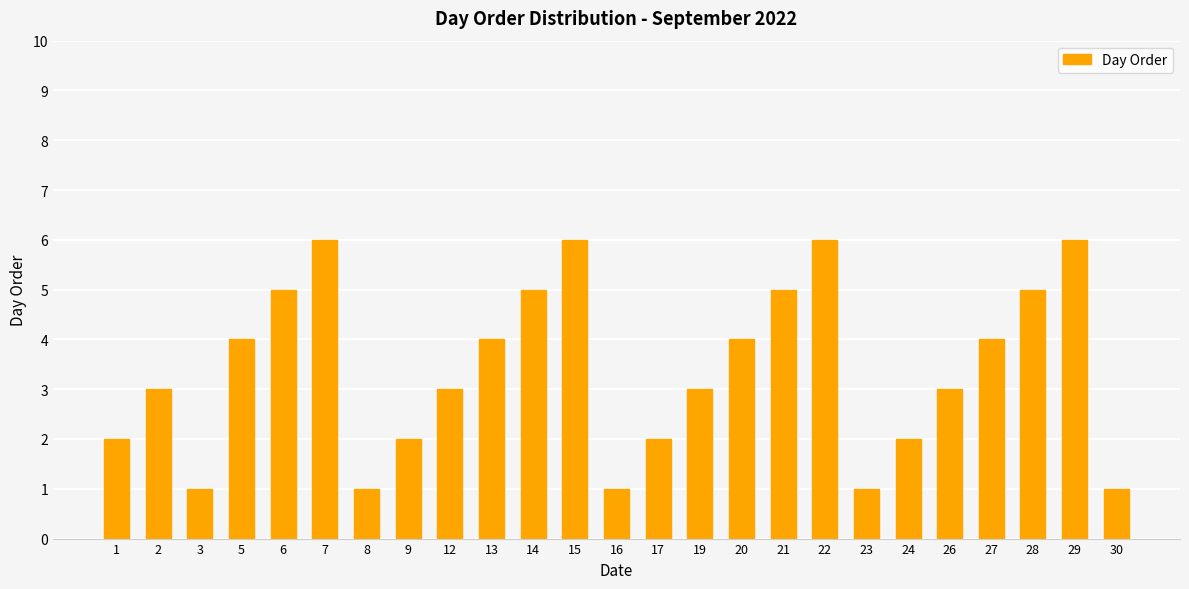

The chart shows a value of 1 at 23. True or false?

True